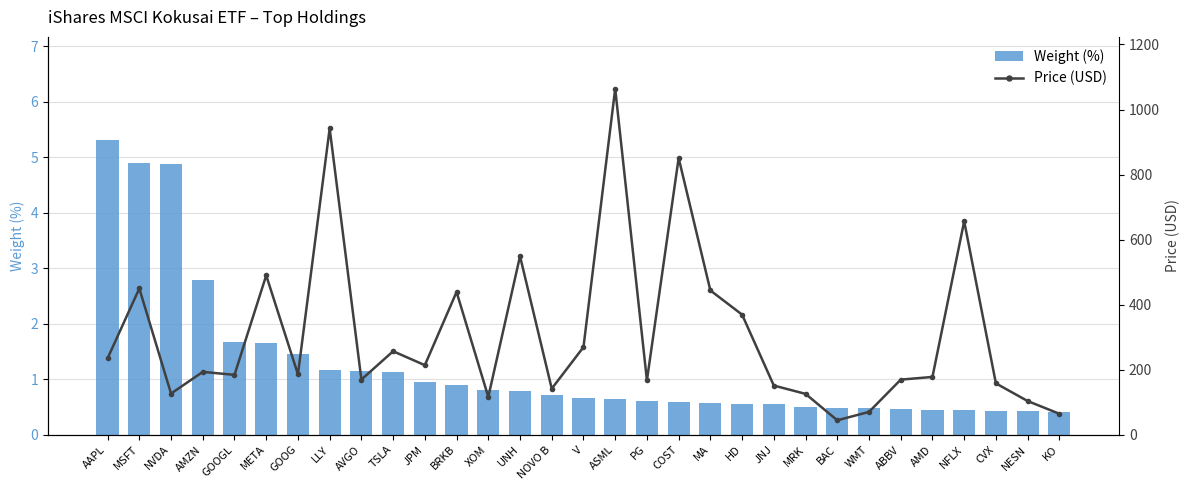

Reading right to left, list all the values displayed in this chart.

Weight (%): 0.4	0.4	0.4	0.4	0.4	0.5	0.5	0.5	0.5	0.6	0.6	0.6	0.6	0.6	0.7	0.7	0.7	0.8	0.8	0.9	0.9	1.1	1.1	1.2	1.5	1.7	1.7	2.8	4.9	4.9	5.3
Price (USD): 64.3	103.4	157.8	656.3	177.6	169.2	70.0	44.1	125.4	151.0	369.1	443.5	850.8	166.9	1063.8	269.2	141.4	548.9	116.0	438.9	213.6	256.6	169.4	941.6	185.5	489.8	183.9	193.0	126.4	449.5	234.8